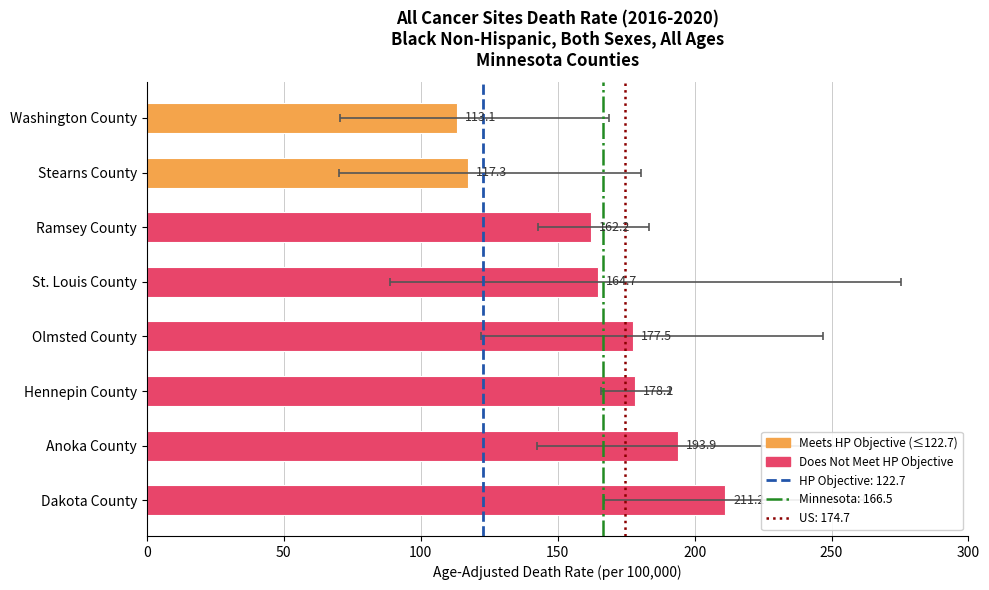

Reading left to right, extract all data points from this chart.

113.1	117.3	162.2	164.7	177.5	178.2	193.9	211.2